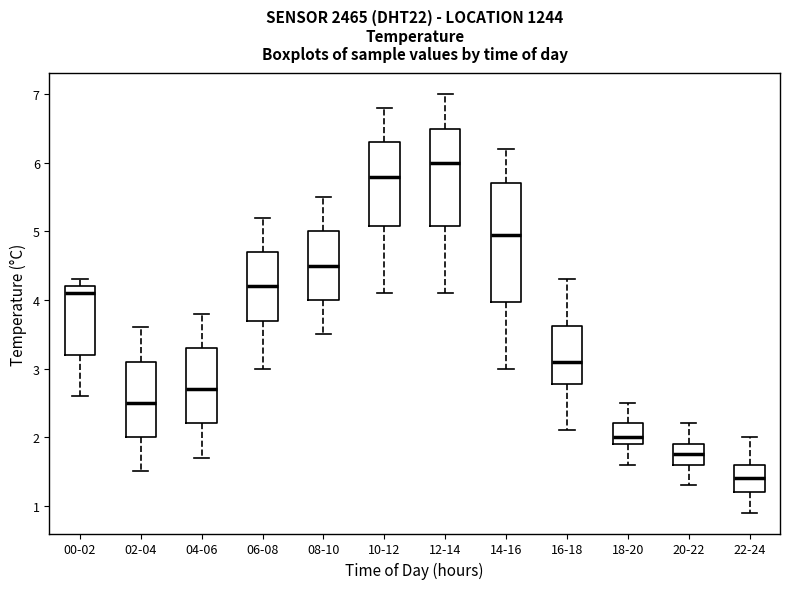

Comparing the boxes themselves (not the whiskers), which one is the tallest?

14-16